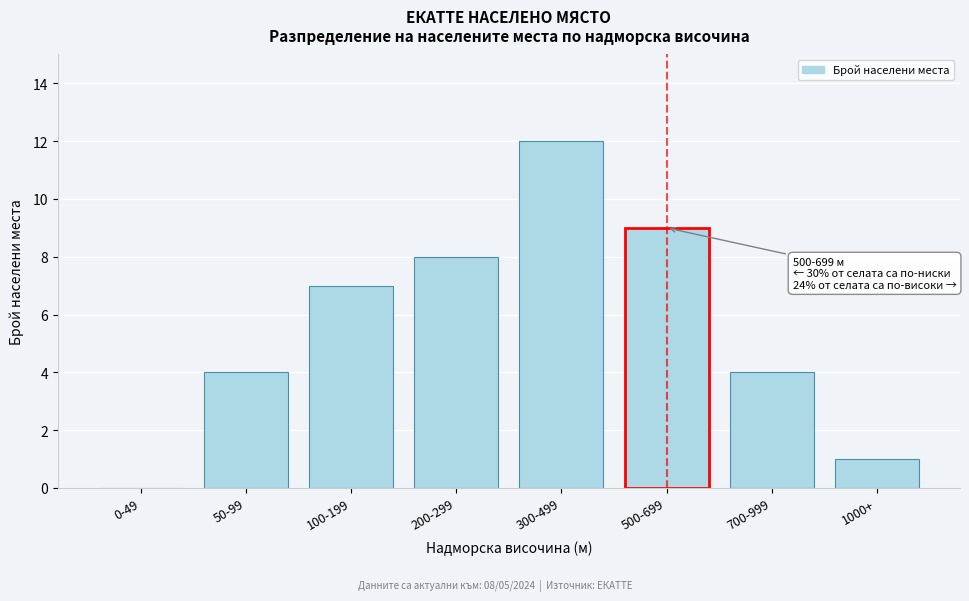

Reading right to left, what are all the values shown in this chart?

1000+=1	700-999=4	500-699=9	300-499=12	200-299=8	100-199=7	50-99=4	0-49=0